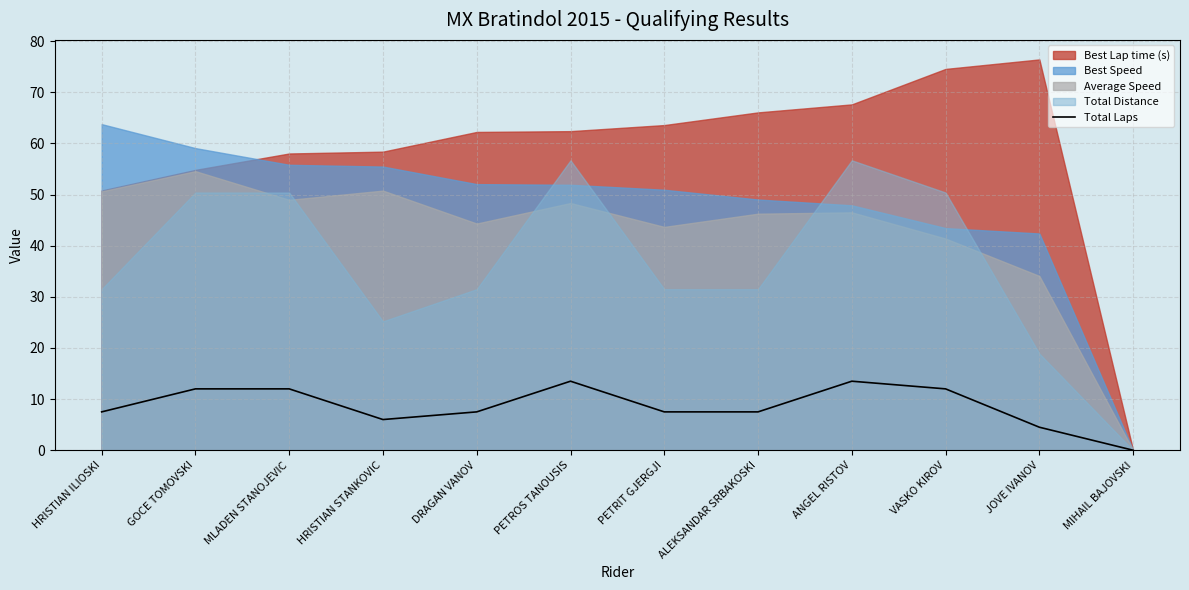

The value of Total Laps at DRAGAN VANOV is 7.5. True or false?

True